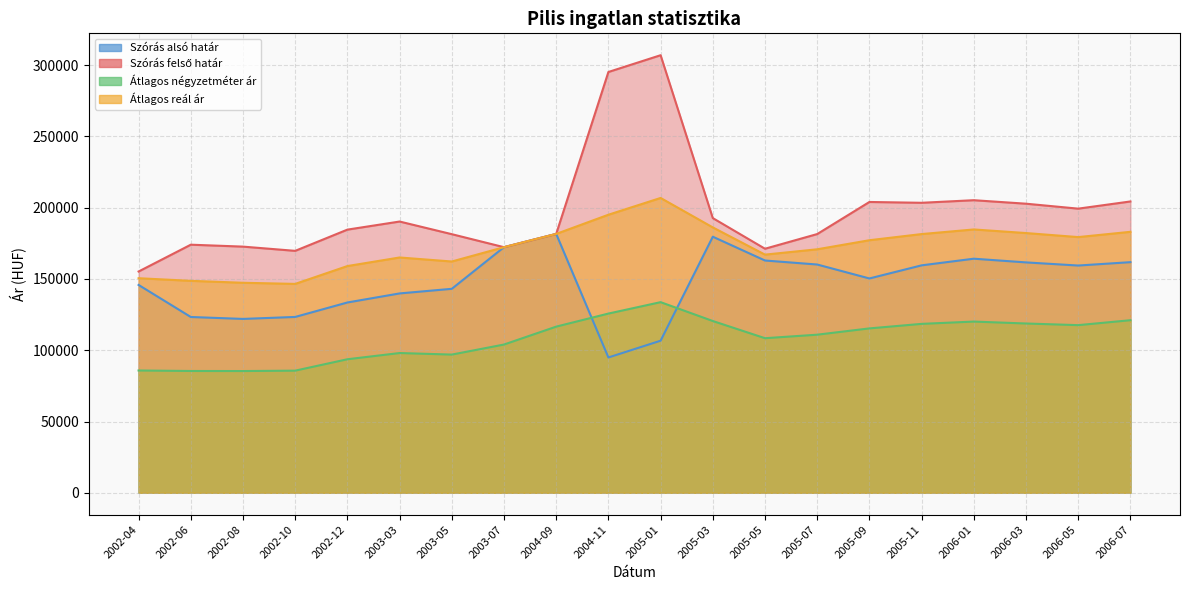

How many lines are shown in the chart?

4